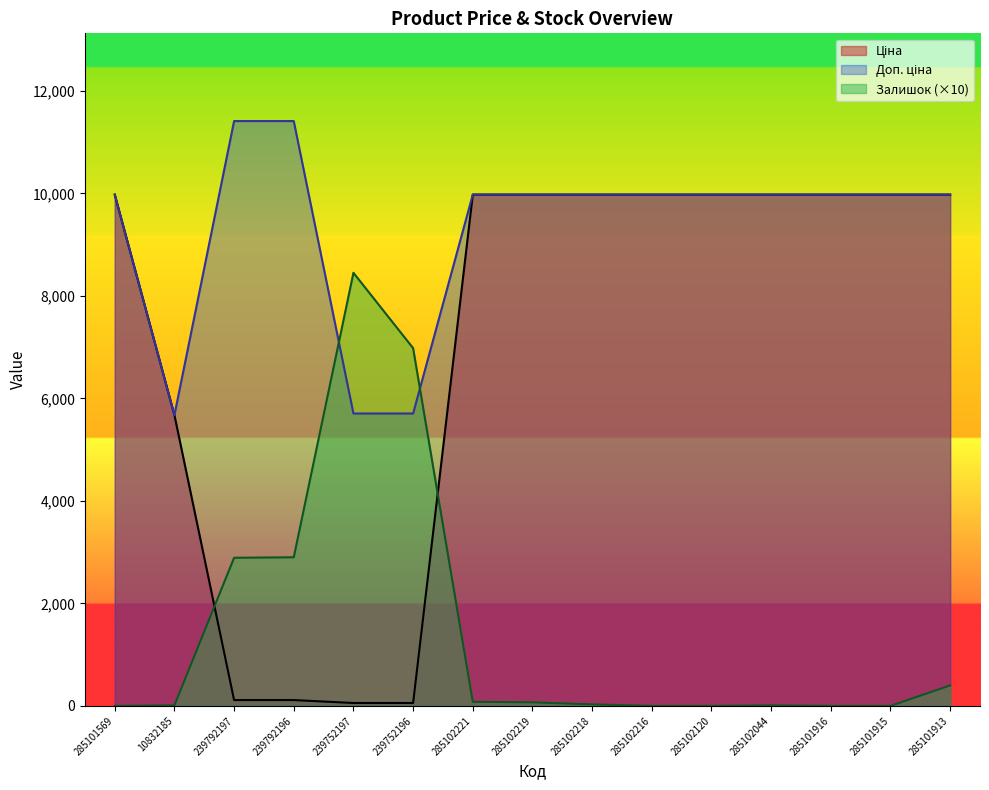

Which has a higher value, 285101915 or 10832185?

285101915